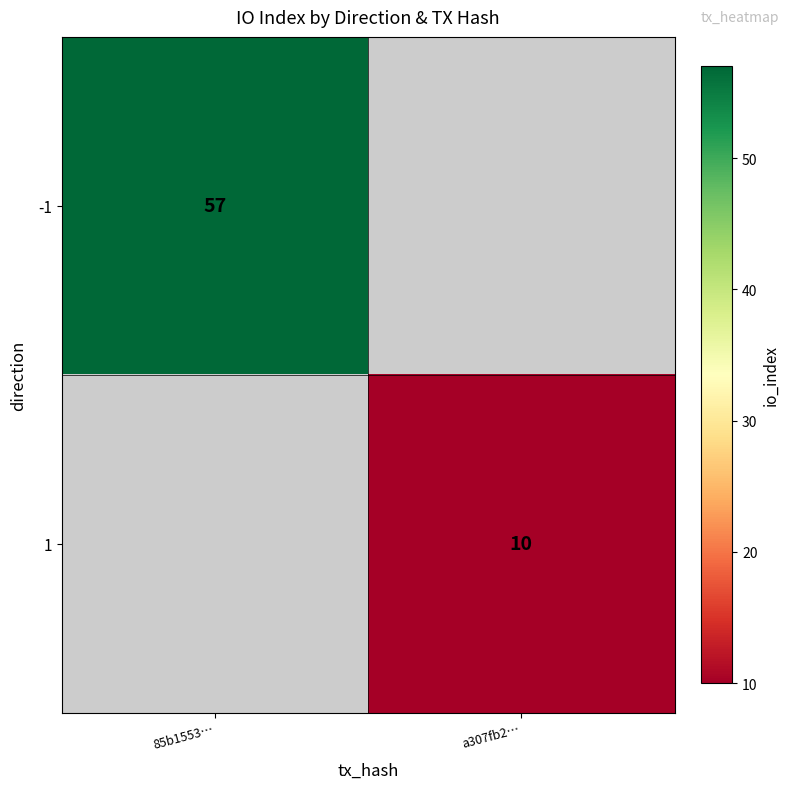

The 1 series shows 7 at a307fb2…. True or false?

False